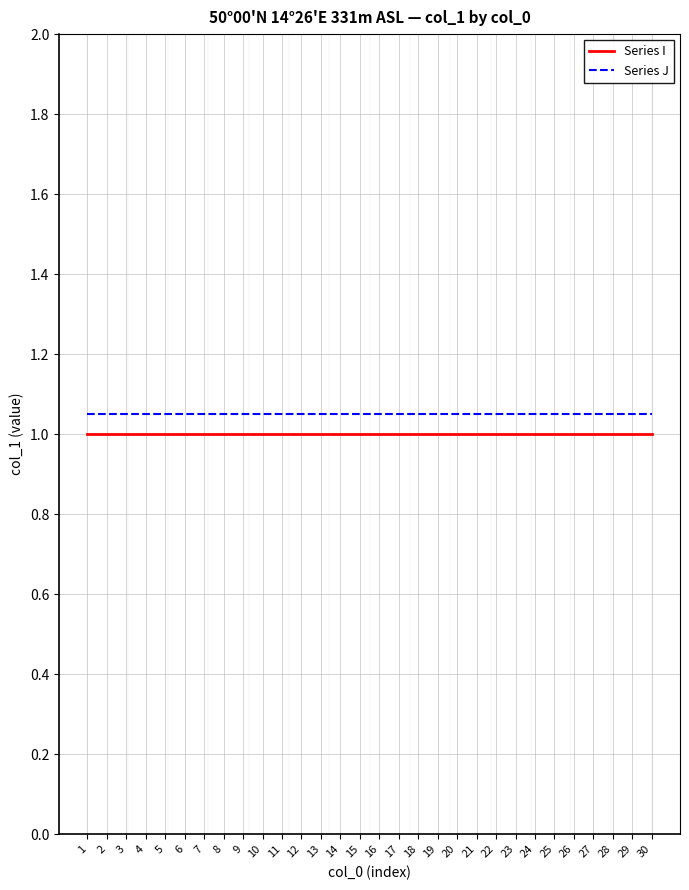

True or false: Series I and Series J cross at least once.

False